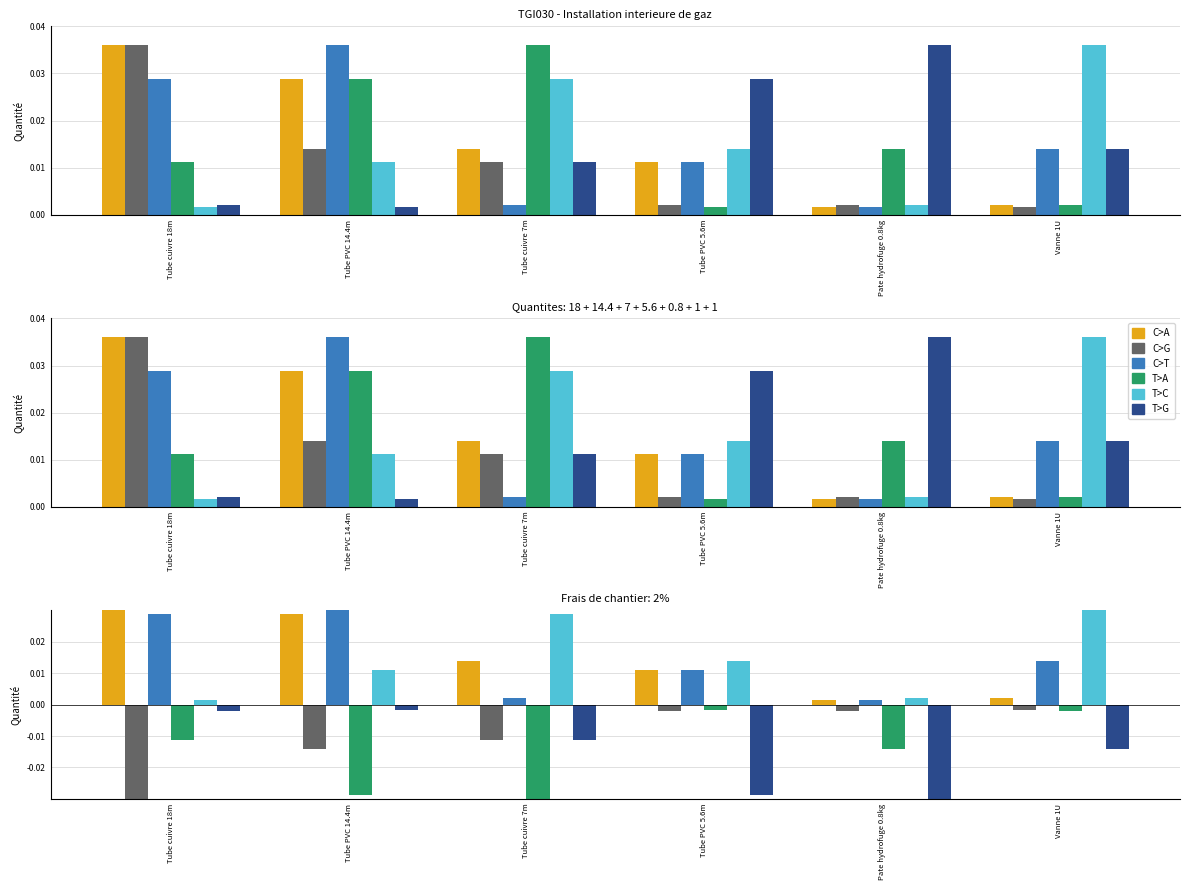

Between Tube cuivre 18m and Tube PVC 14.4m, which series saw the biggest shift?

C>G